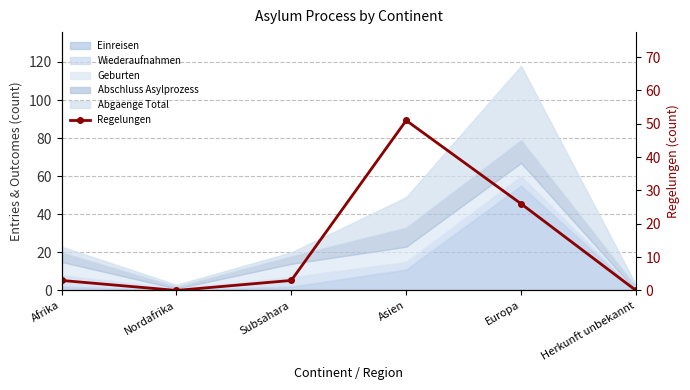

At which label does the data first exceed 3?

Asien